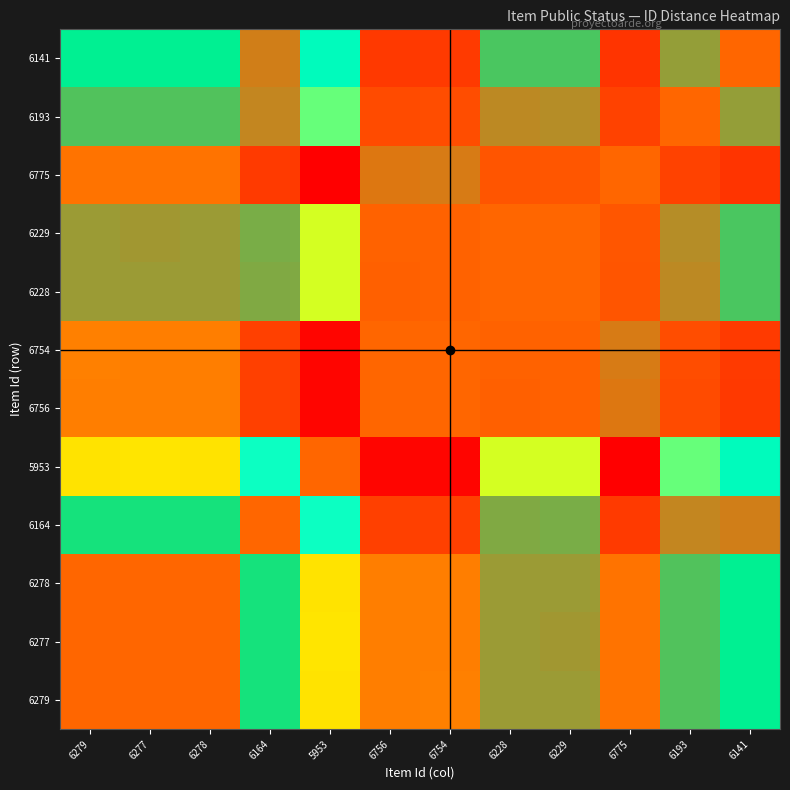

At how many categories does at least one series exceed 0?

12